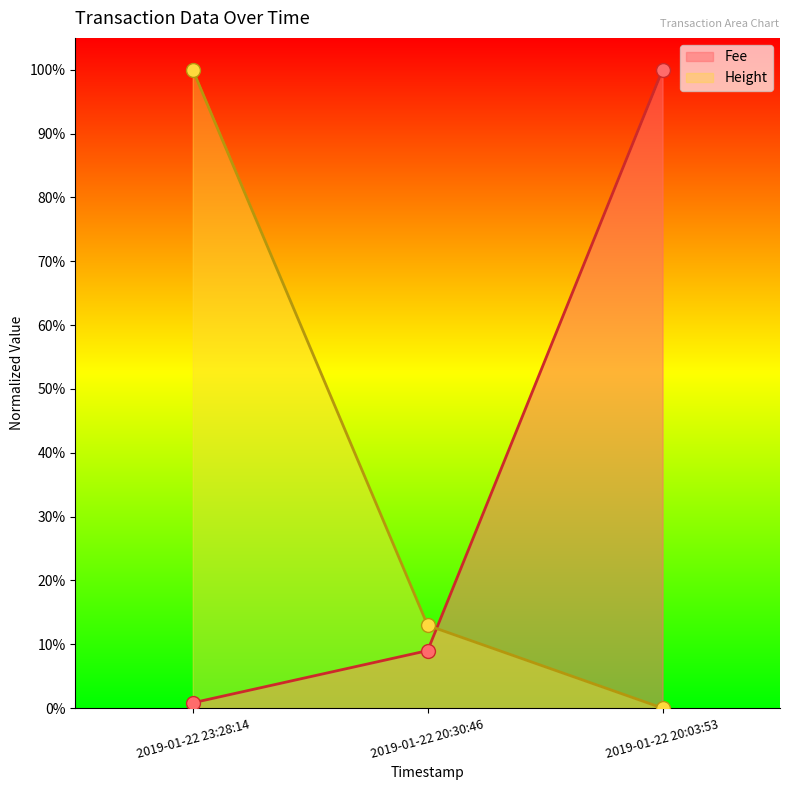

Reading left to right, list all the values displayed in this chart.

Fee: 2019-01-22 23:28:14=0.0	2019-01-22 20:30:46=0.1	2019-01-22 20:03:53=1.0
Height: 2019-01-22 23:28:14=1.0	2019-01-22 20:30:46=0.1	2019-01-22 20:03:53=0.0